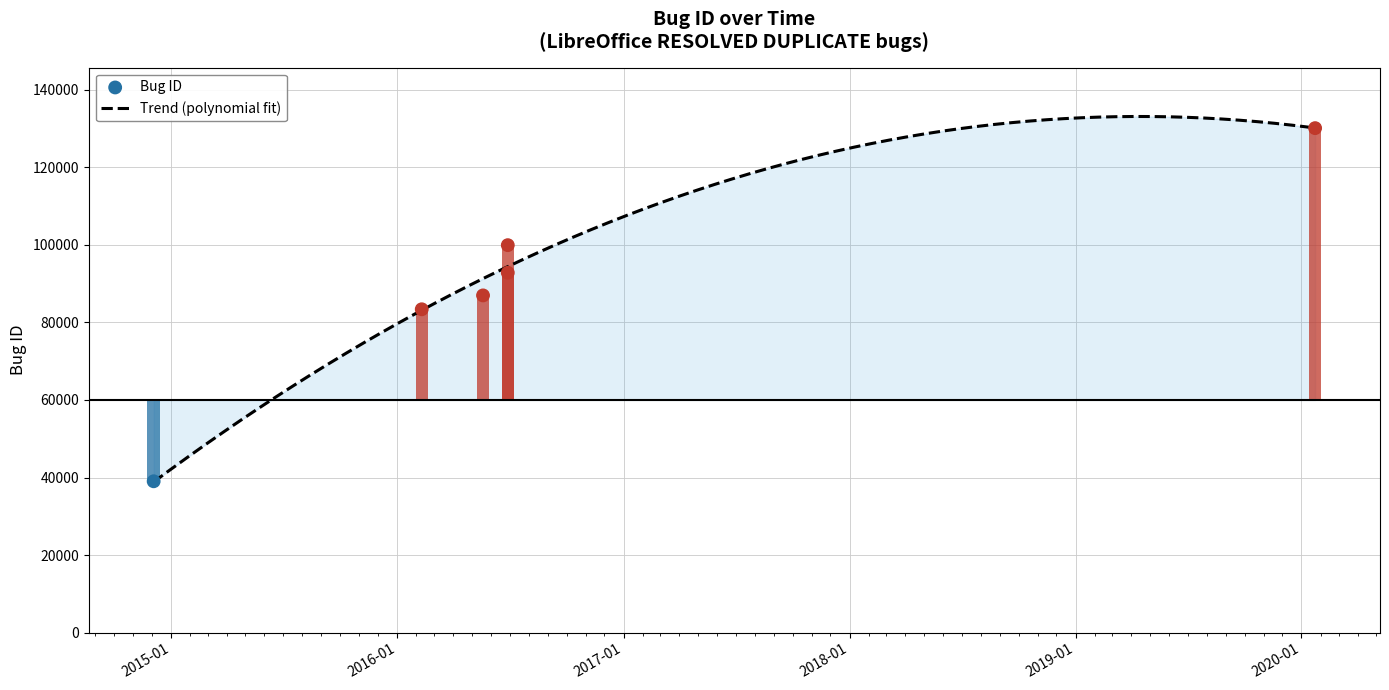

What is the change in value from 2016-06-28 to 2016-06-28?

+7116